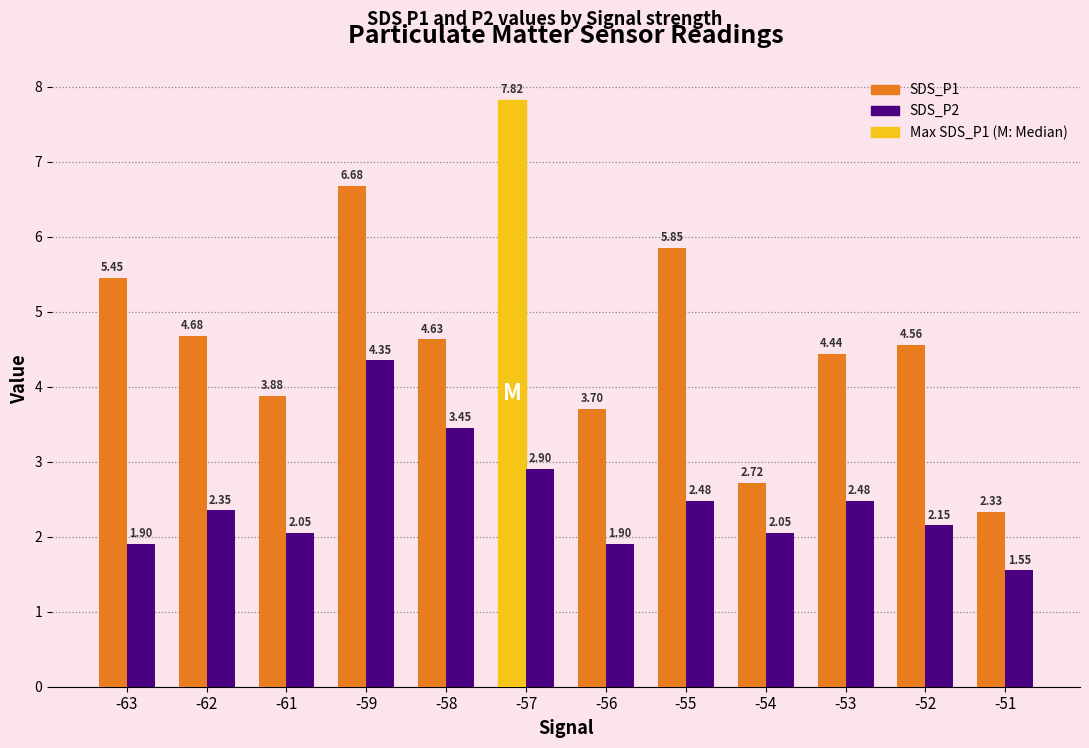

List the series in order of their overall mean, lowest first.

SDS_P2, SDS_P1